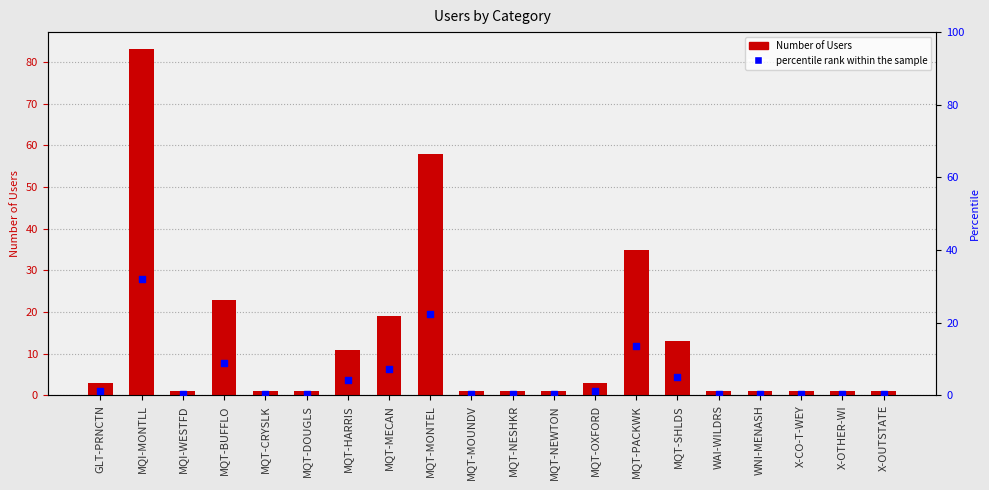

Which series contains the lowest Y value?

percentile rank within the sample